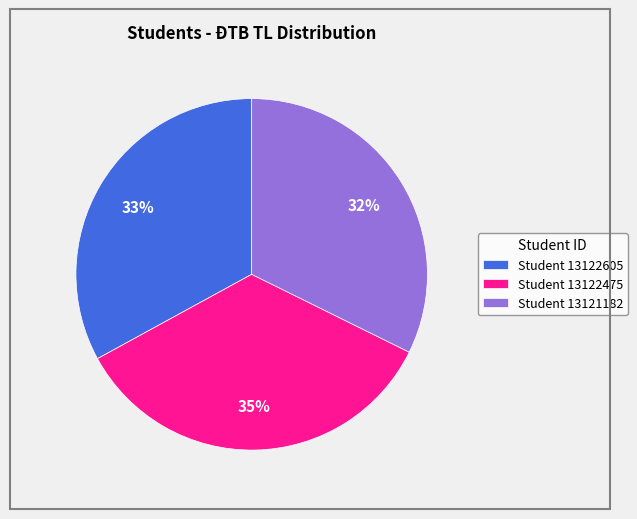

Is there a majority slice in this chart?

No